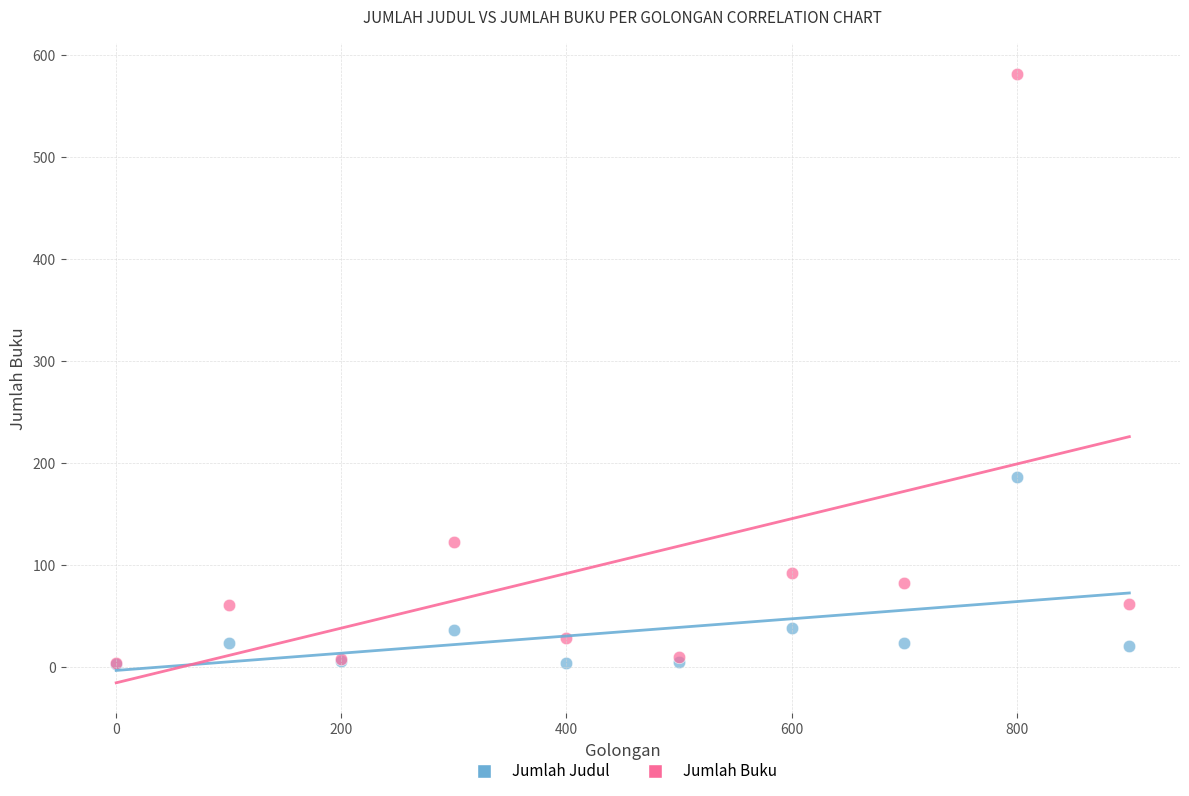

Which series reaches the maximum Y coordinate?

Jumlah Buku